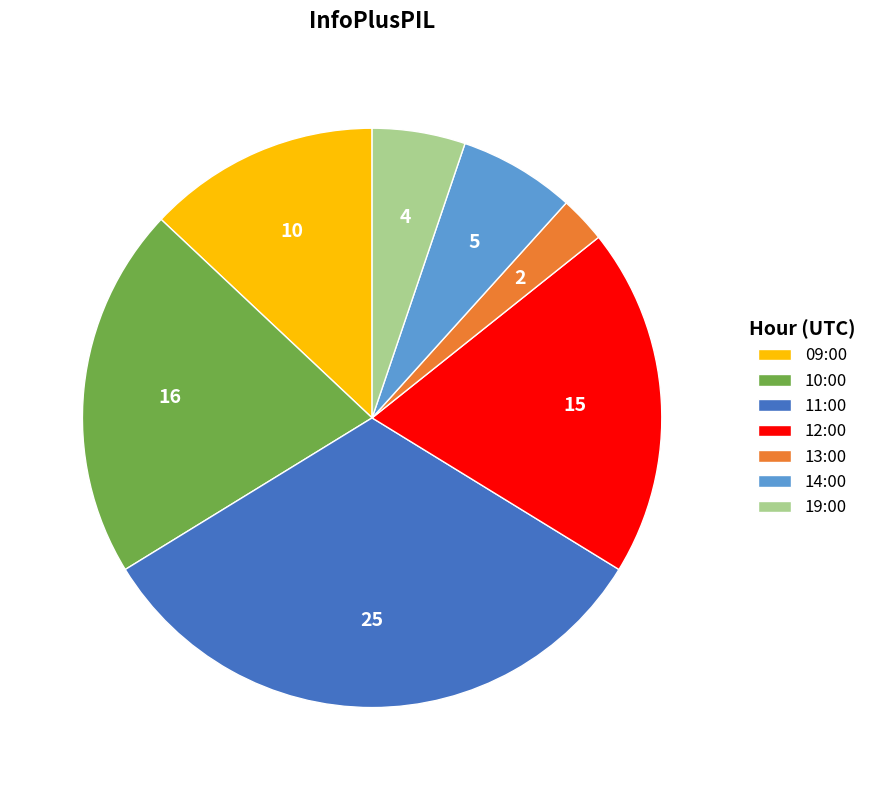

Is it true that 14:00 is 14% of the pie?

False